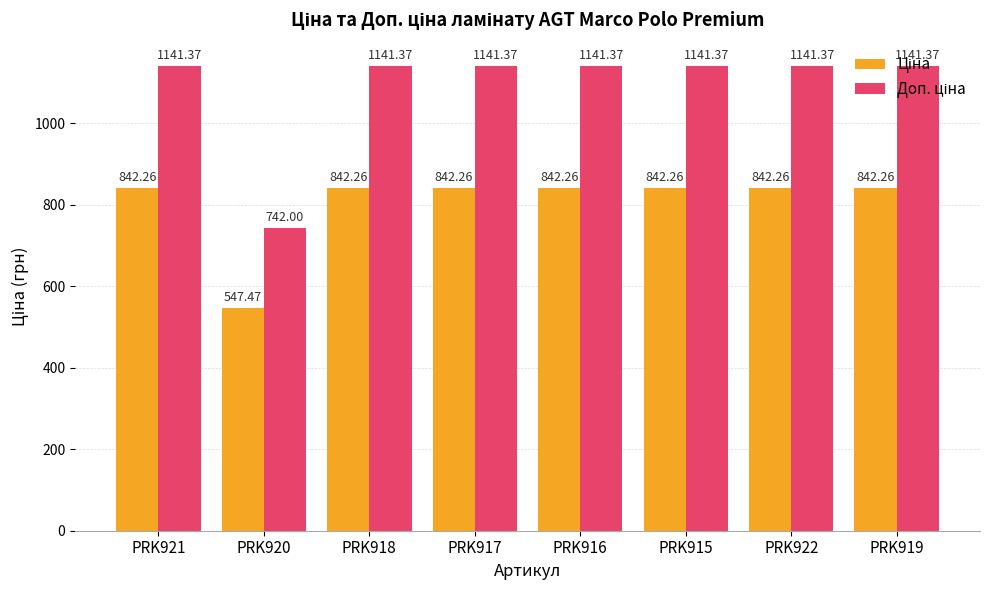

What is the greatest value displayed?

1141.4